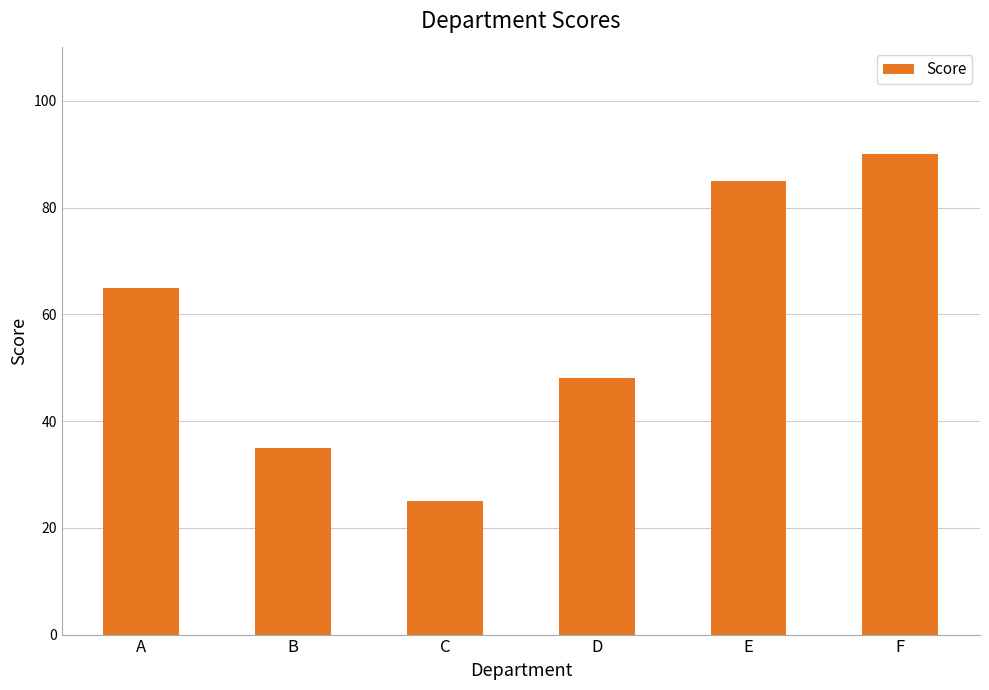

How many data points does each series have?

6